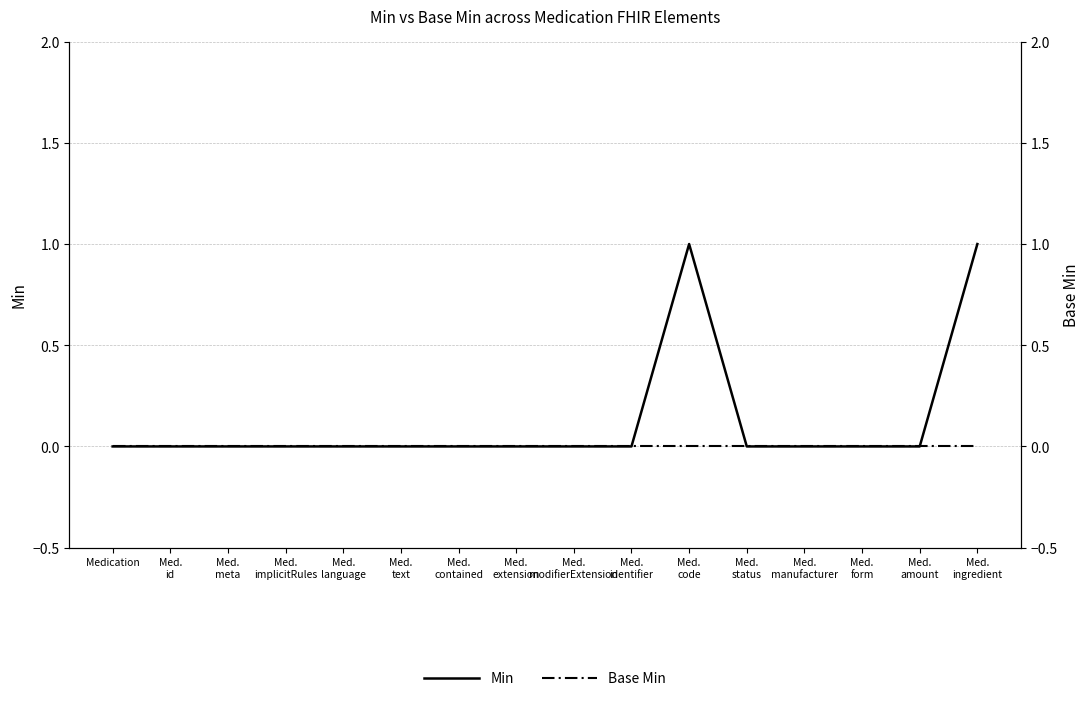

Which category has the highest value across all series?

Med.
code